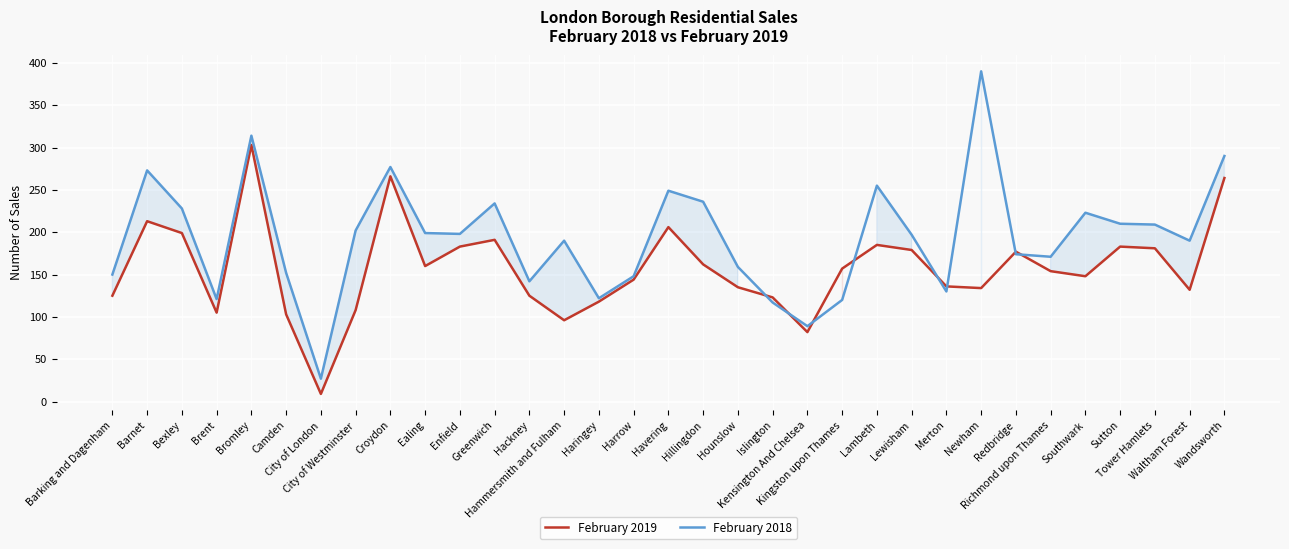

Reading left to right, what are all the values shown in this chart?

February 2019: 125	213	199	105	303	103	9	108	266	160	183	191	125	96	118	144	206	162	135	123	82	157	185	179	136	134	177	154	148	183	181	132	264
February 2018: 150	273	228	121	314	152	27	202	277	199	198	234	142	190	122	148	249	236	159	117	89	120	255	197	130	390	174	171	223	210	209	190	290